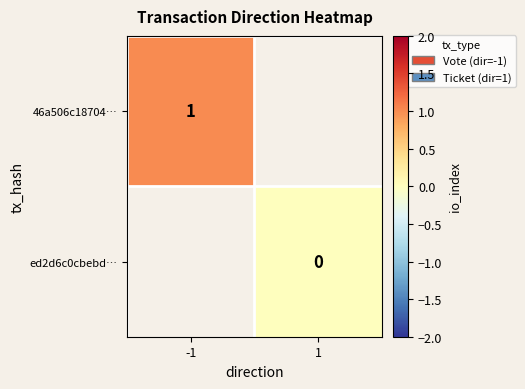

Is it true that 46a506c18704… equals 1 at -1?

True